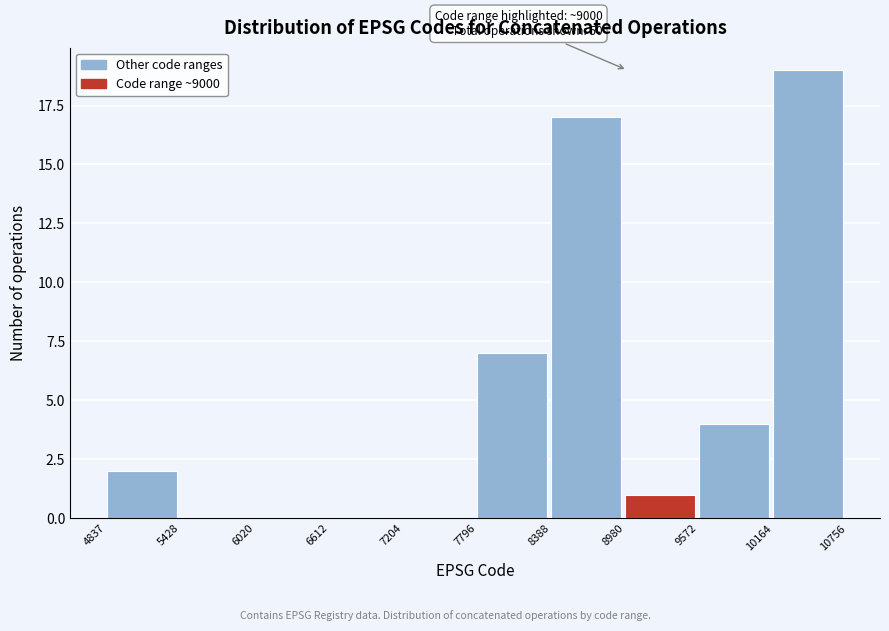

Which range on the x-axis has the tallest bar?

10164 to 10756